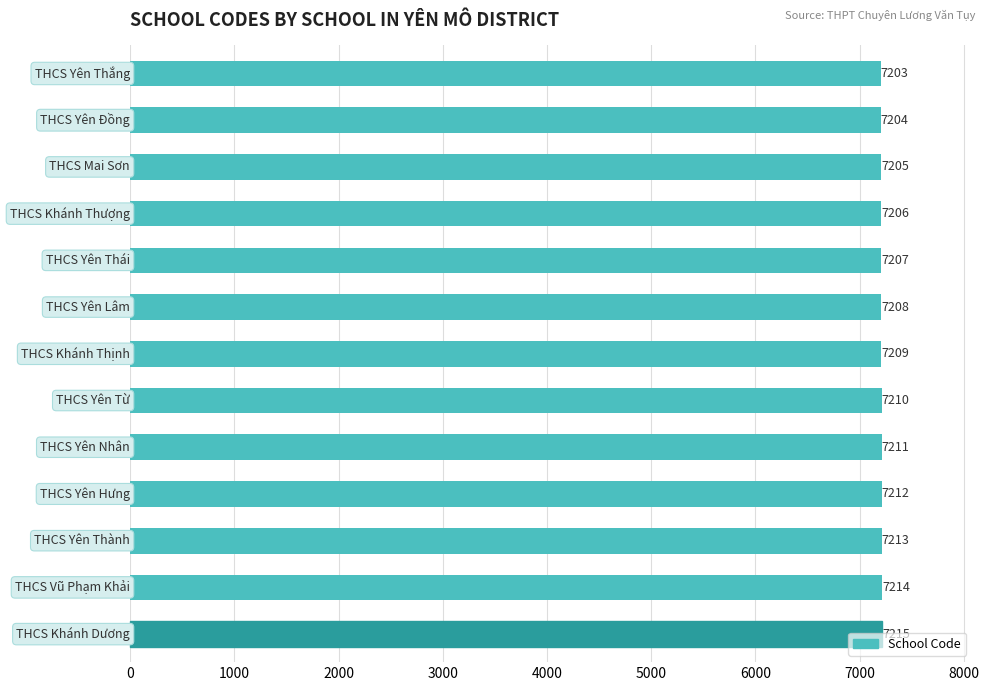

How many bars are there in total?

13